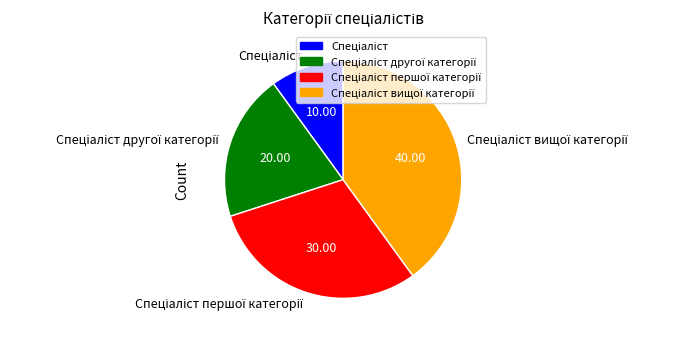

Does any single category account for the majority?

No